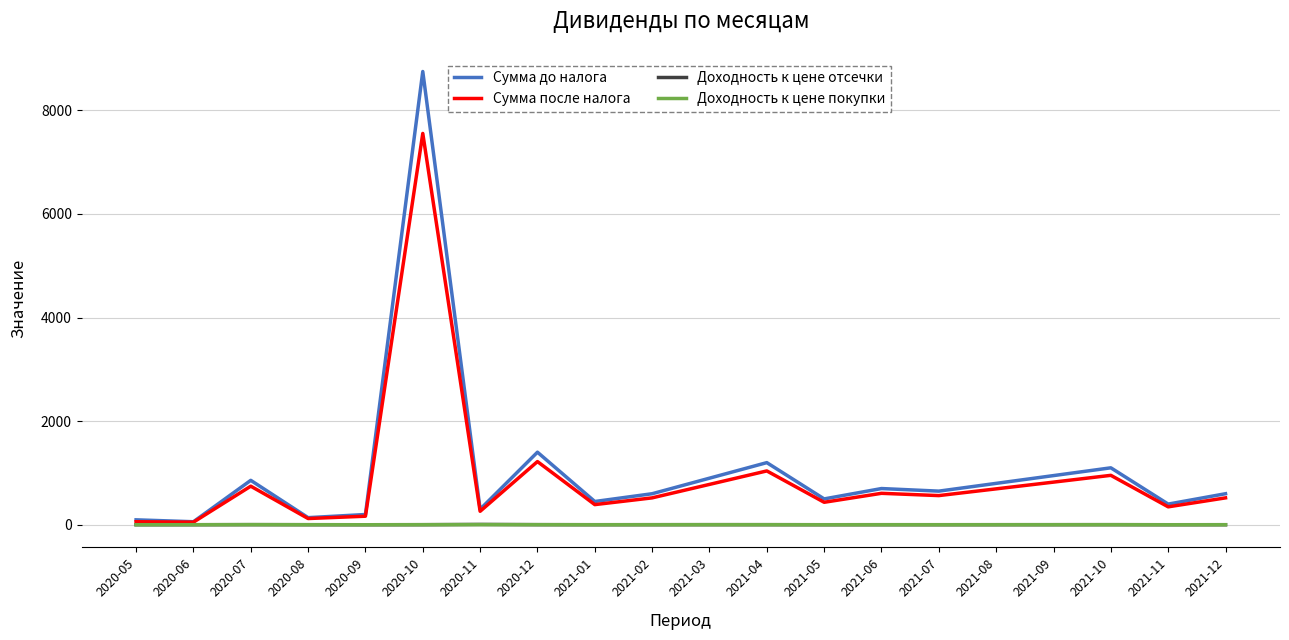

At which category is the sum across all series the highest?

2020-10